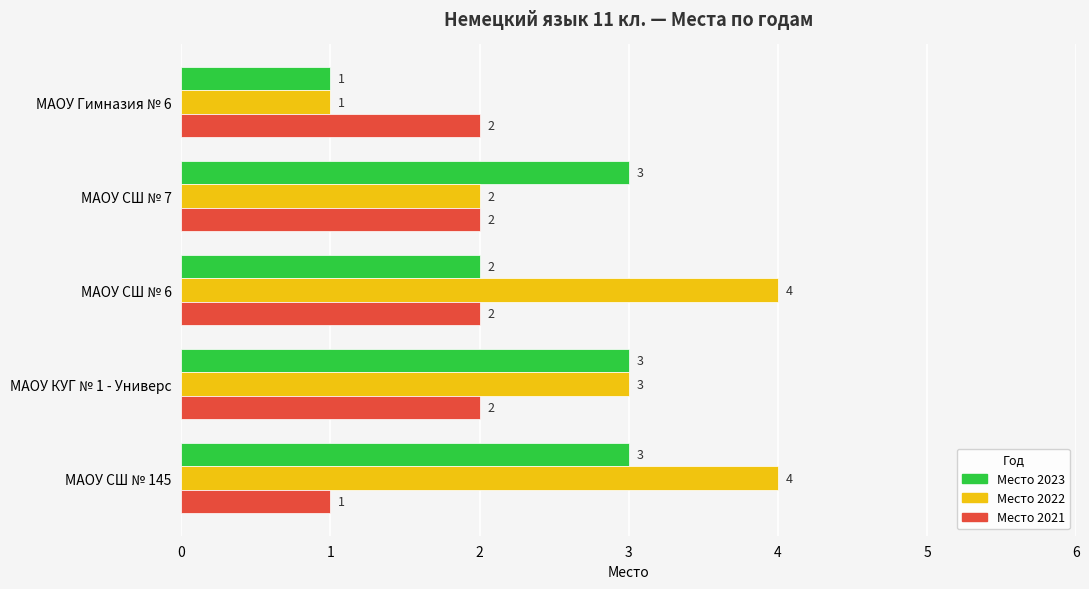

What is the total value across all series at МАОУ СШ № 7?

7